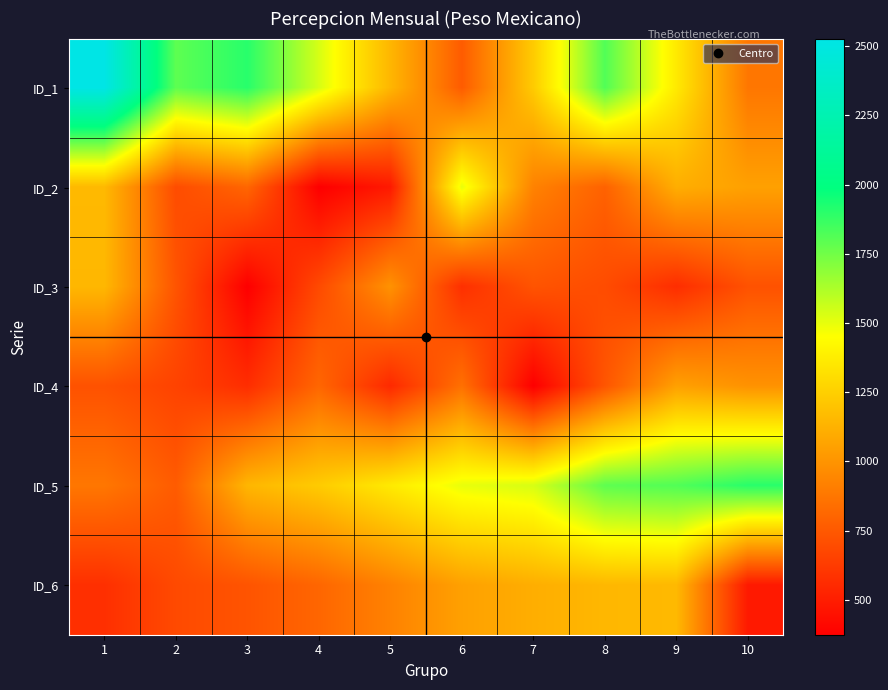

What is the maximum value shown in the chart?

2527.9